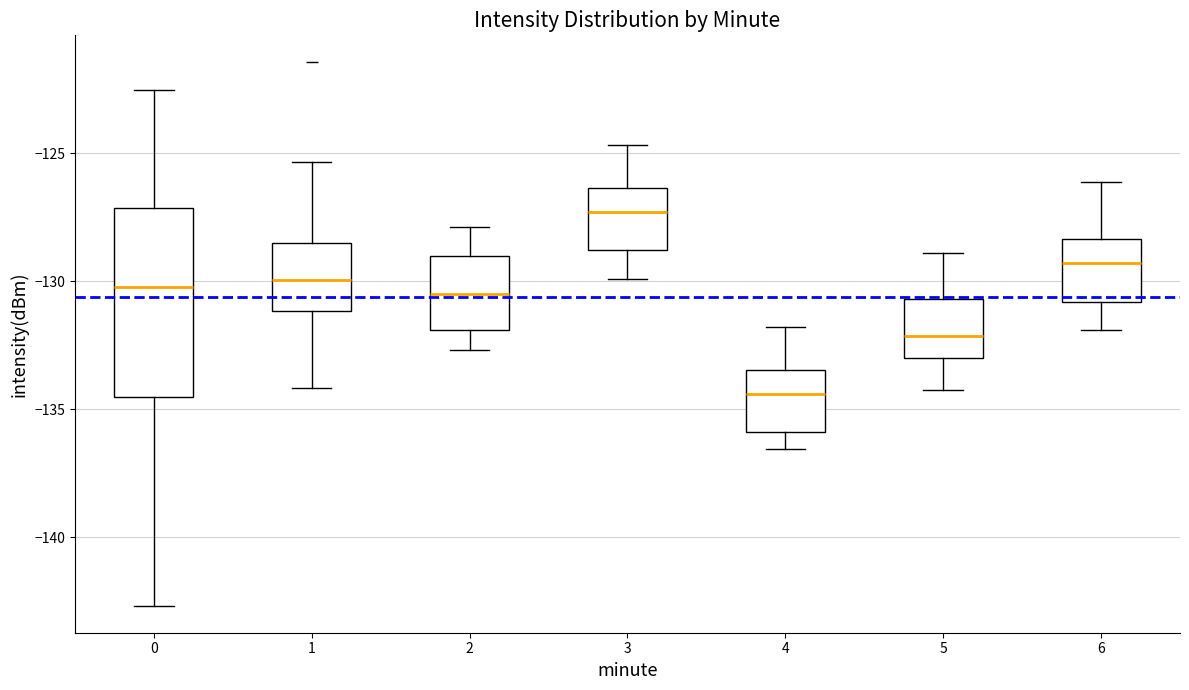

Reading left to right, transcribe this box plot: for each box, give where its median line is, the range the box spans, and where its two whiskers end, as read against the y-axis. The values are not printed on the chart, so give them approximately, as read against the axis.

0: median -130.0, box -134.5 to -127.0, whiskers -142.5 to -122.5
1: median -130.0, box -131.0 to -128.5, whiskers -134.0 to -125.5
2: median -130.5, box -132.0 to -129.0, whiskers -132.5 to -128.0
3: median -127.5, box -129.0 to -126.5, whiskers -130.0 to -124.5
4: median -134.5, box -136.0 to -133.5, whiskers -136.5 to -132.0
5: median -132.0, box -133.0 to -130.5, whiskers -134.0 to -129.0
6: median -129.5, box -131.0 to -128.5, whiskers -132.0 to -126.0